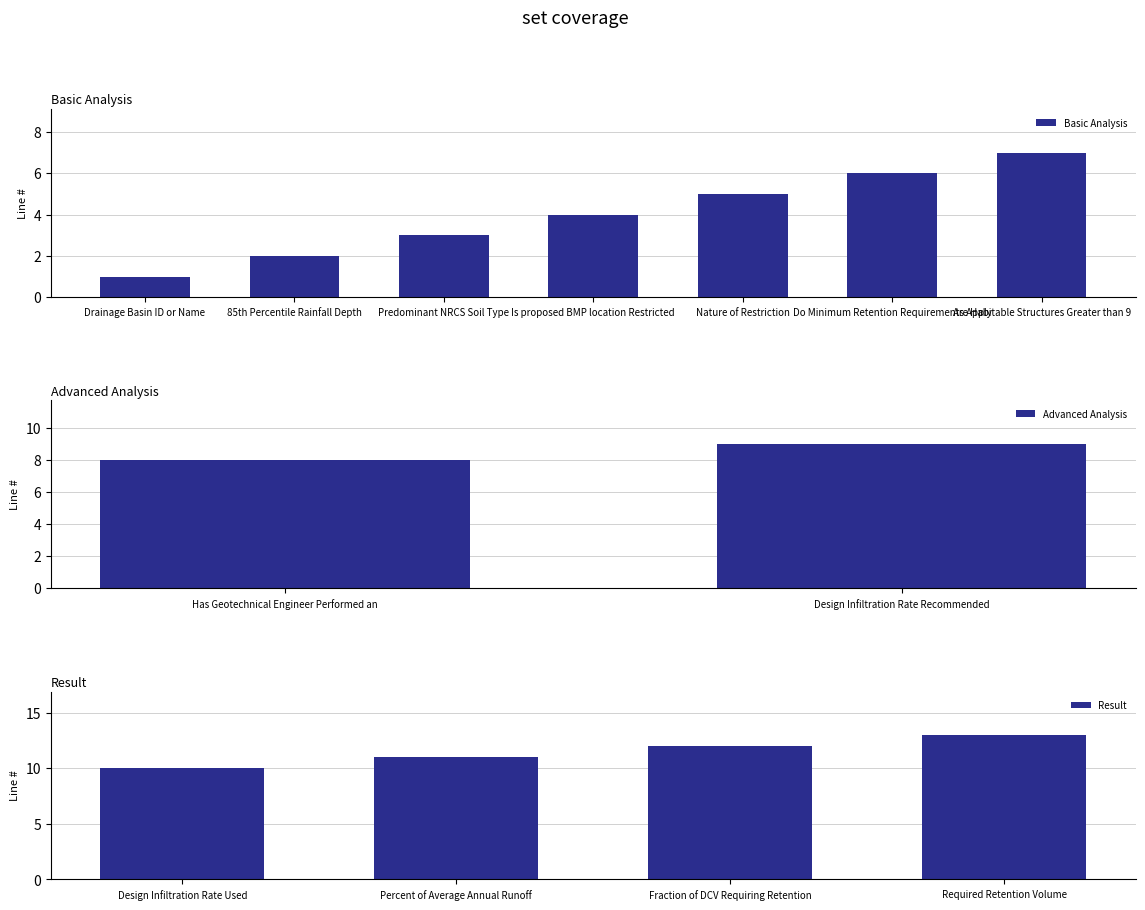

Which has a higher value, Required Retention Volume or Fraction of DCV Requiring Retention?

Required Retention Volume